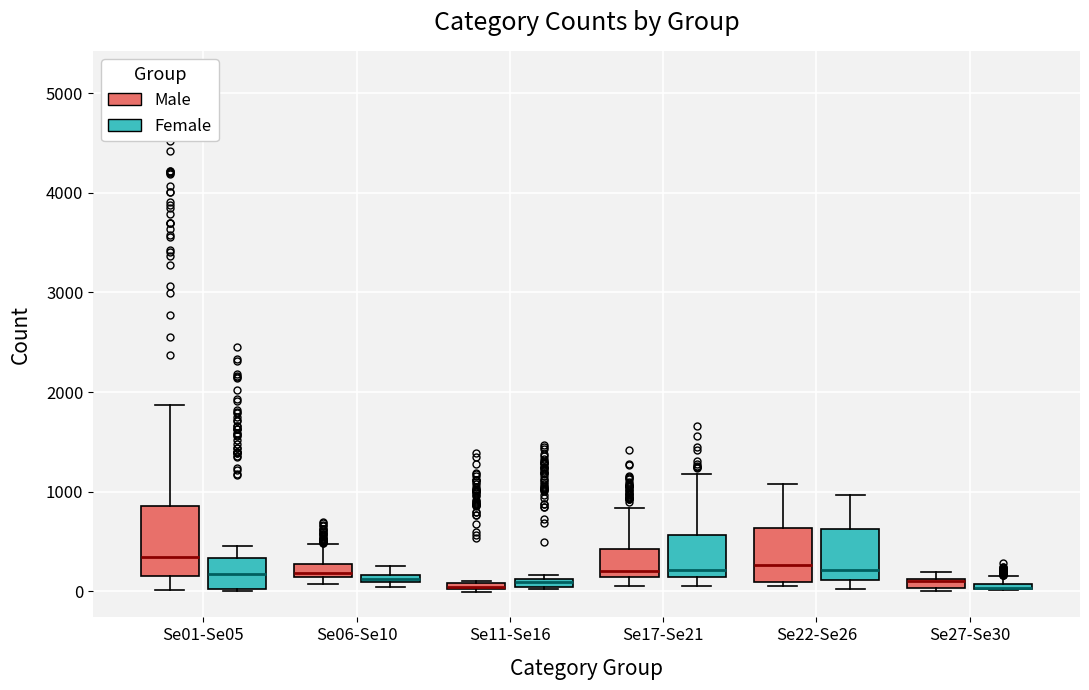

Where does the median line of the box for Se01-Se05 (Male) sit on the y-axis? The values are not printed on the chart, so give them approximately, as read against the axis.

300